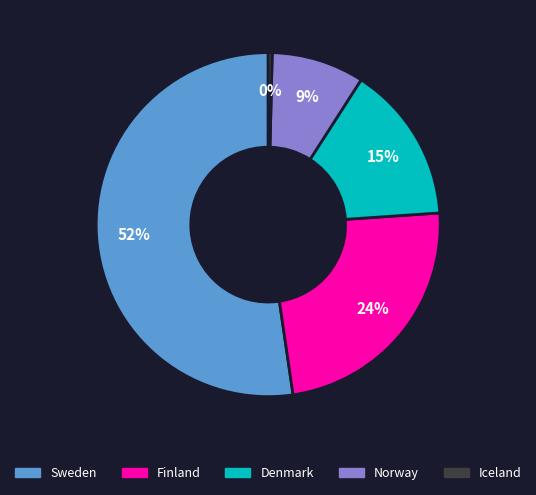

To the nearest percent, what portion does Denmark represent?

15%